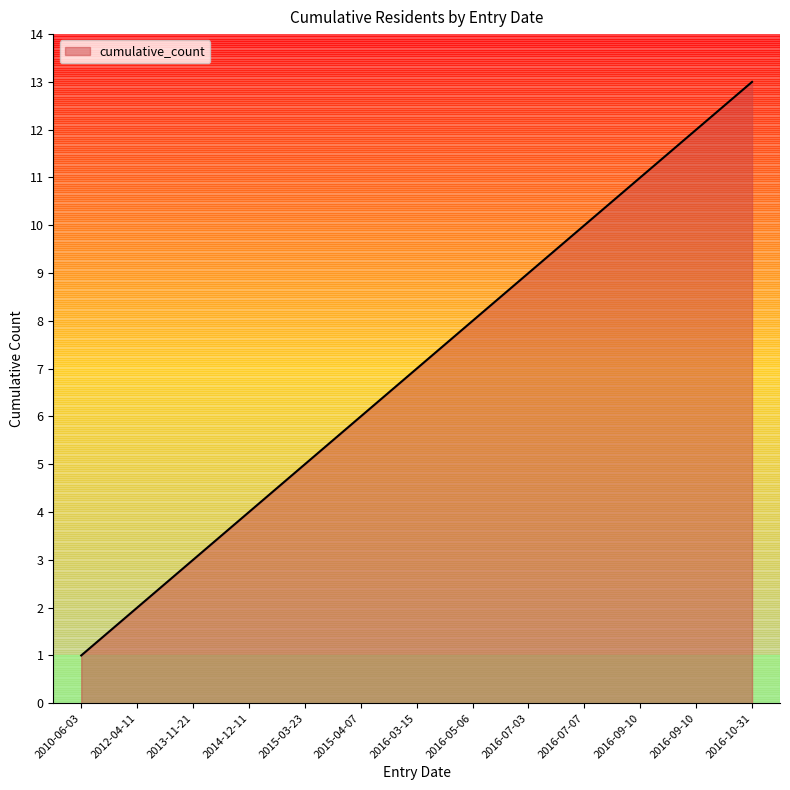

Count the number of data series in this chart.

1